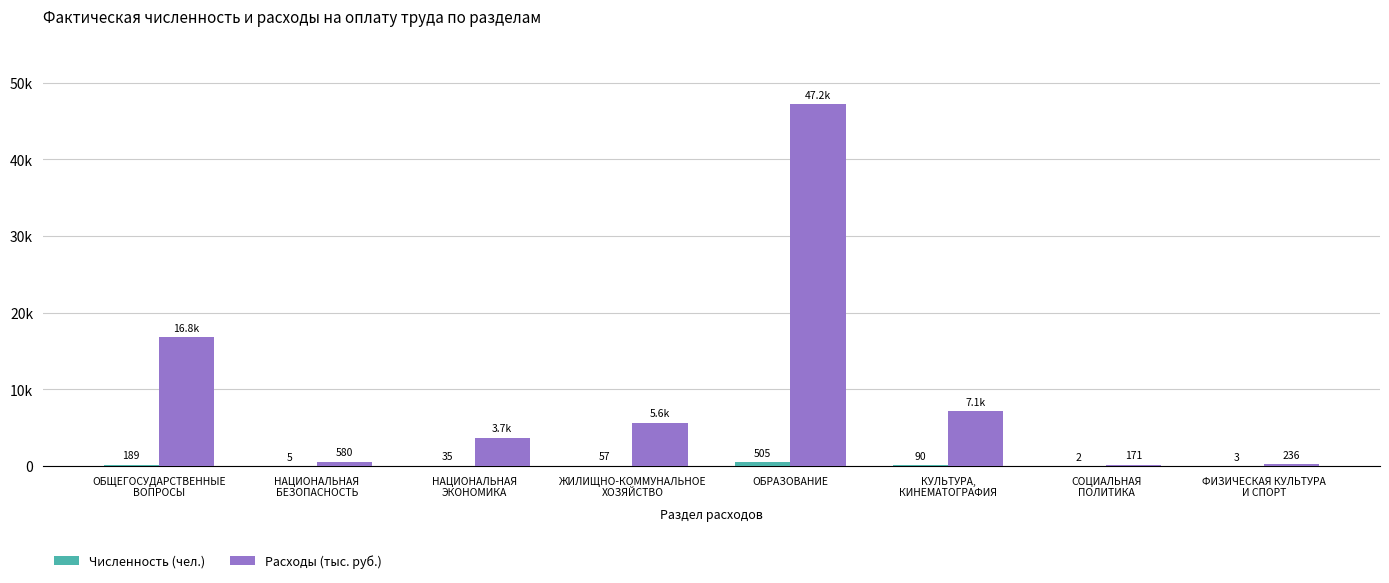

What position from the right is СОЦИАЛЬНАЯ
ПОЛИТИКА?

2